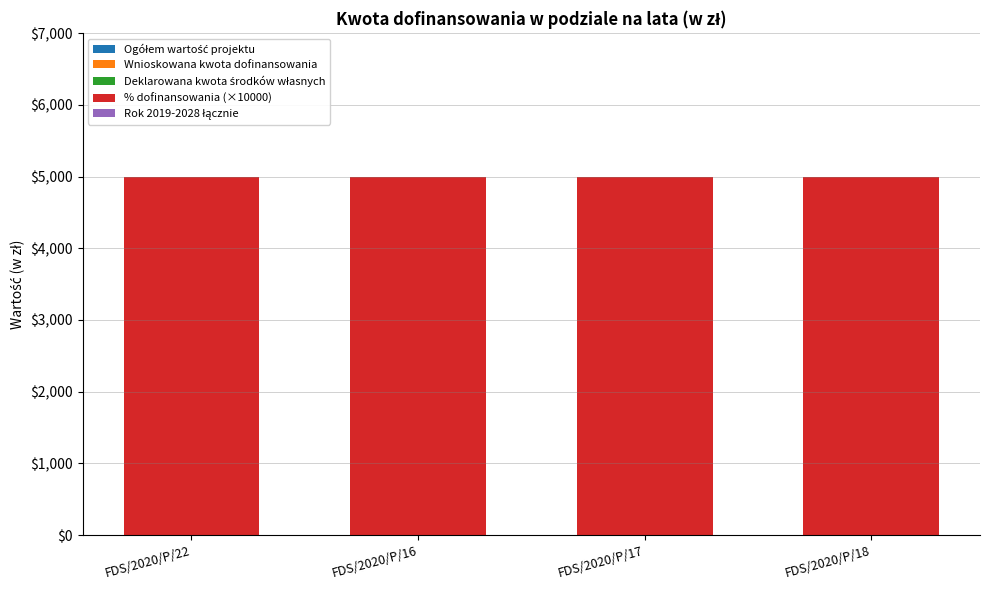

At which label does Rok 2019-2028 łącznie reach its peak?

FDS/2020/P/22